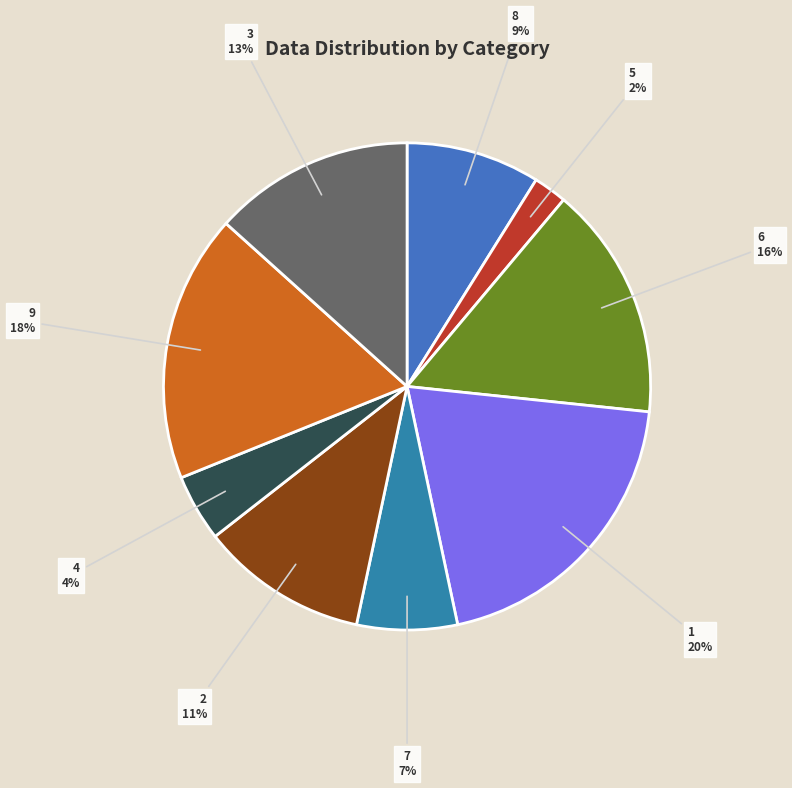

To the nearest percent, what portion does 1 represent?

20%